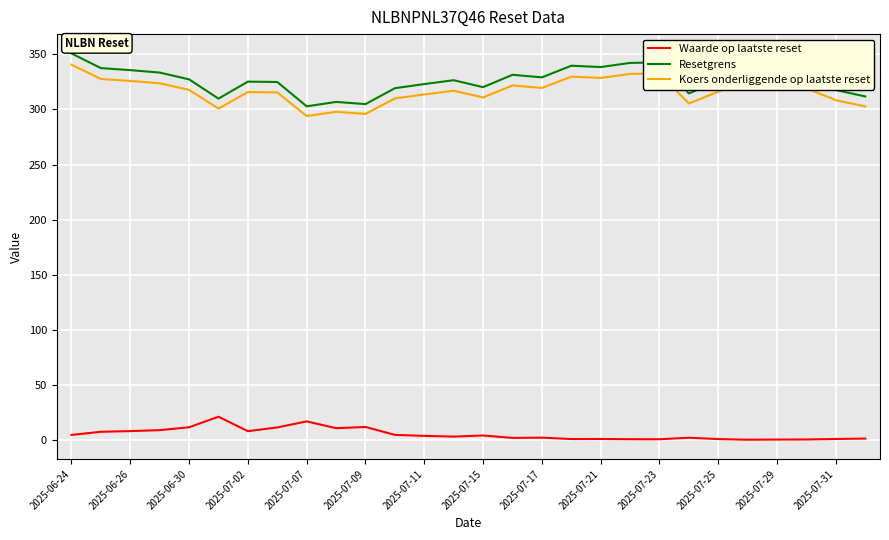

How many values in the Waarde op laatste reset series are below 4?

14